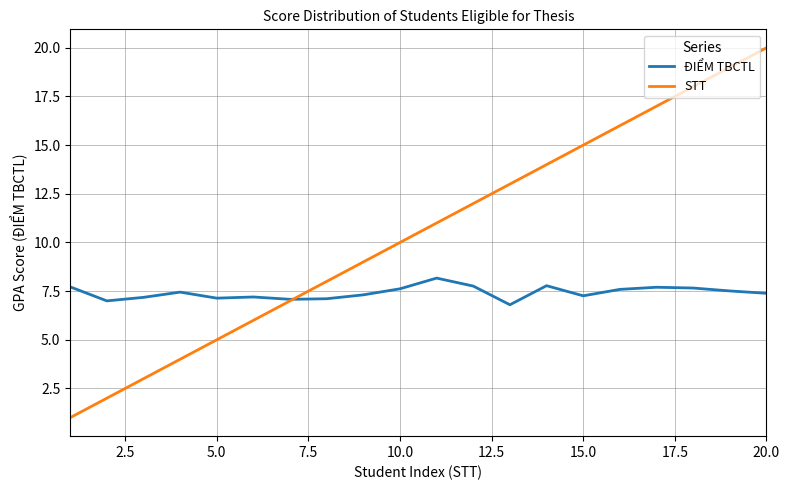

What is the greatest value displayed?

20.0